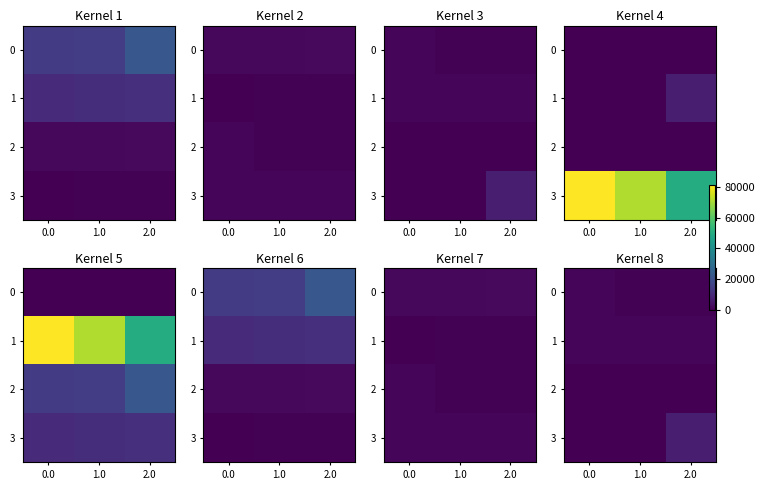

Rank the categories by 2 value from lowest to highest.

0.0, 1.0, 2.0